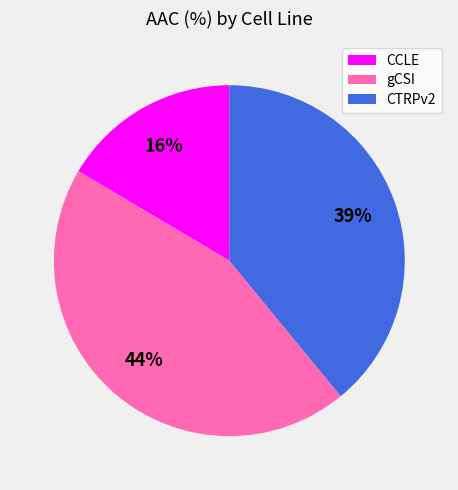

To the nearest percent, what is the average slice percentage?

33%